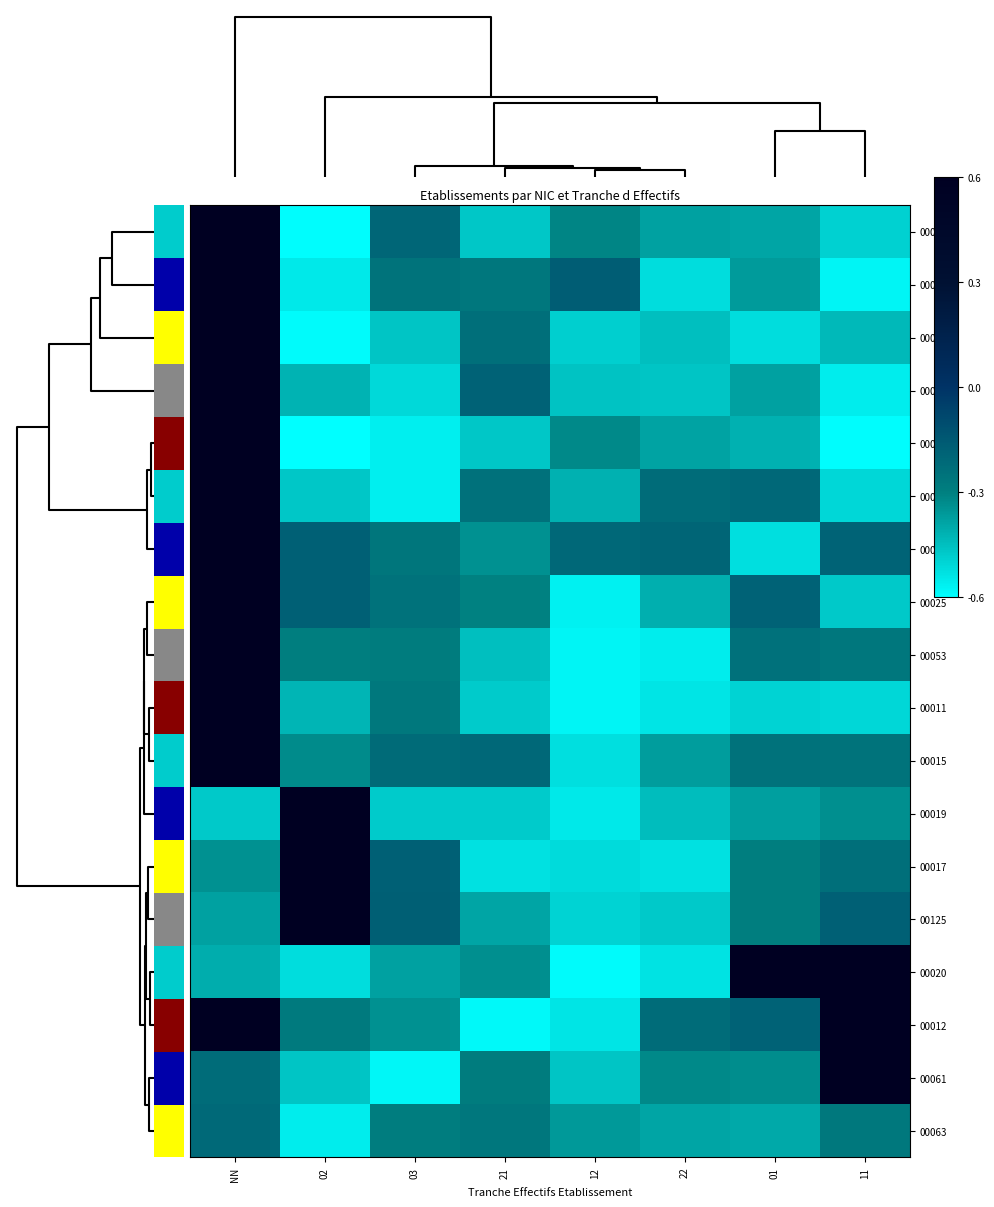

The value of 00034 at 03 is -0.3. True or false?

True